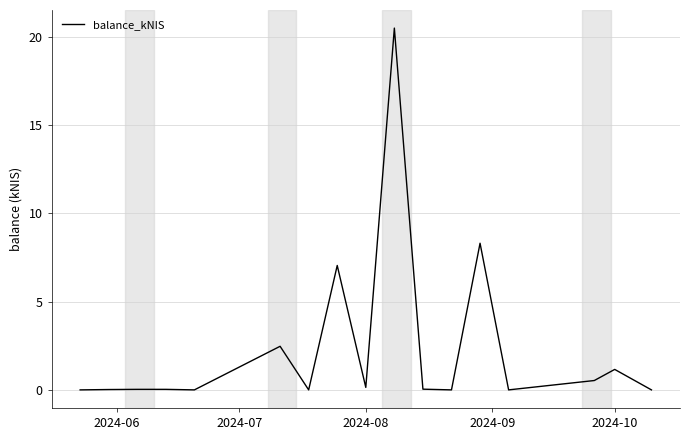

What is the difference between the maximum and minimum values?

20.5